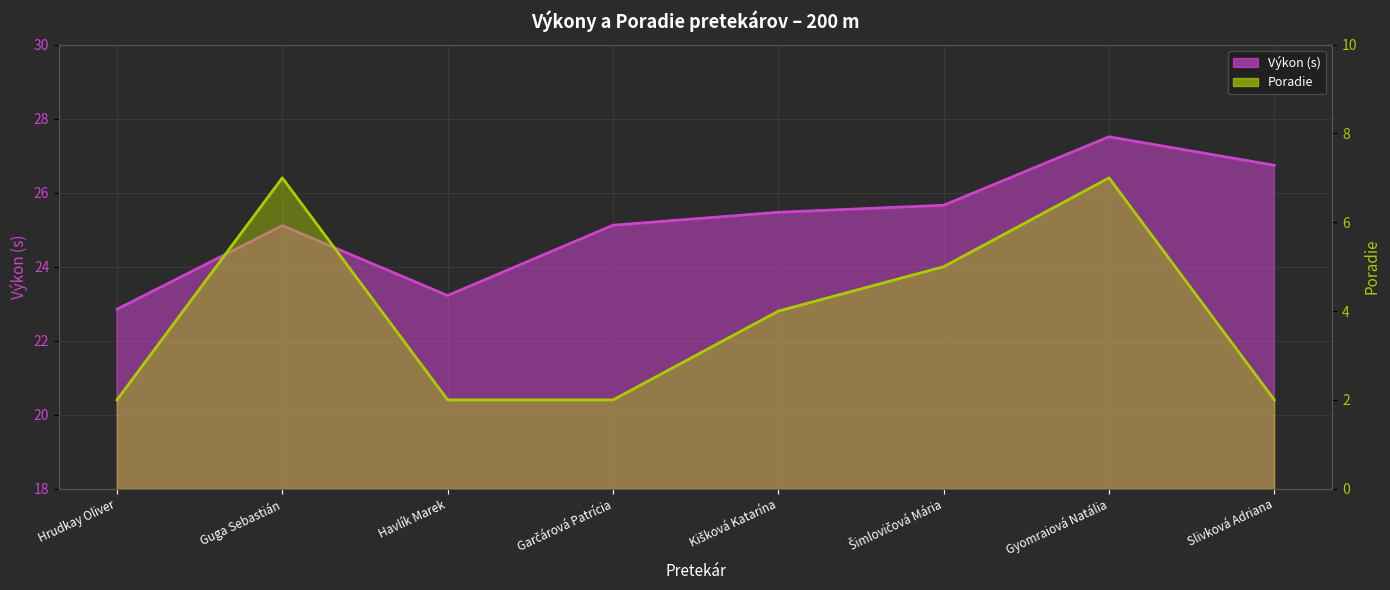

True or false: Výkon and Poradie cross at least once.

False